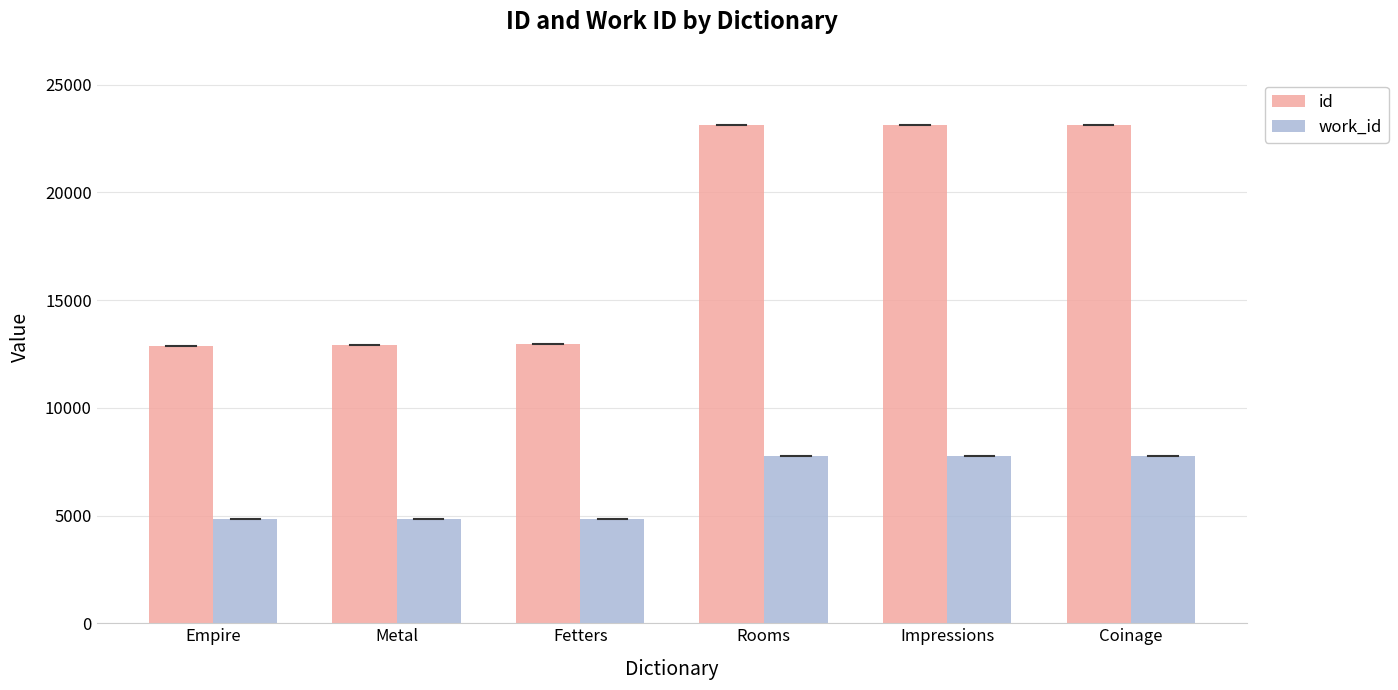

What is the average value of the work_id series?

6293